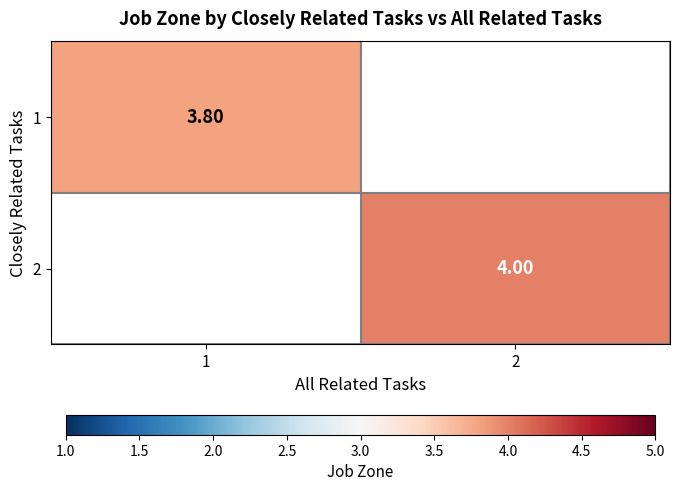

Which has a higher value, 1 or 2?

2